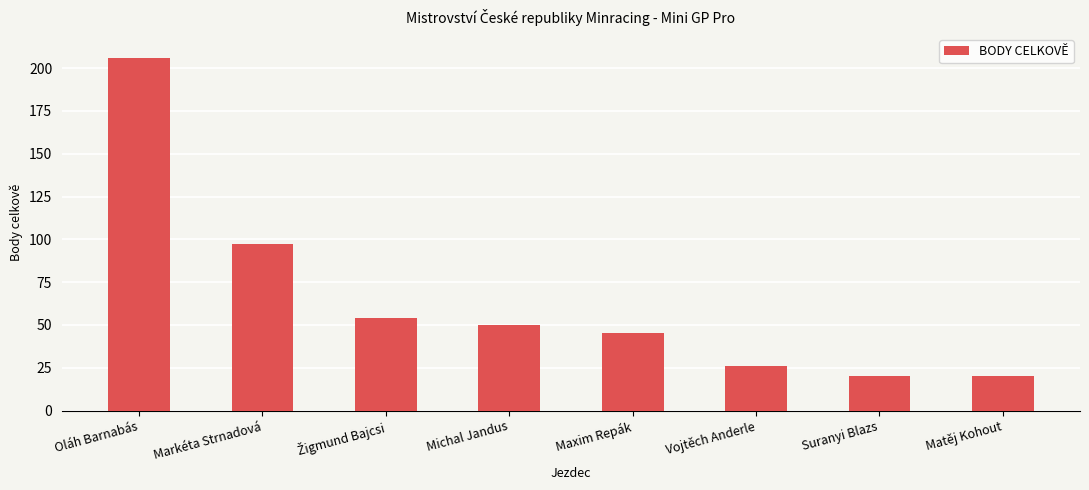

What is the label of the 8th bar from the left?

Matěj Kohout